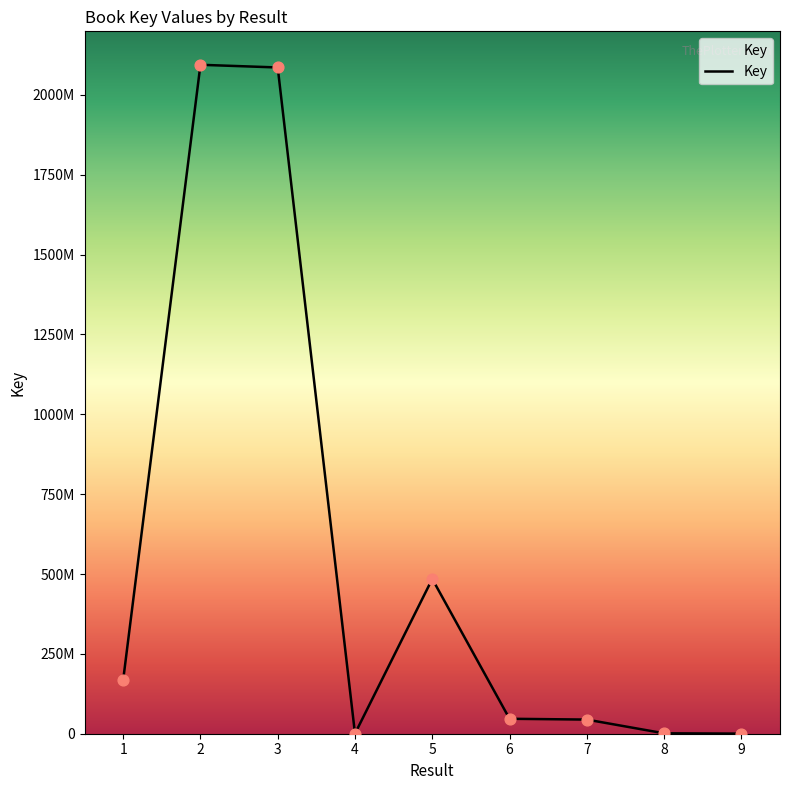

What is the ratio of the value at 6 to the value at 5?

0.1